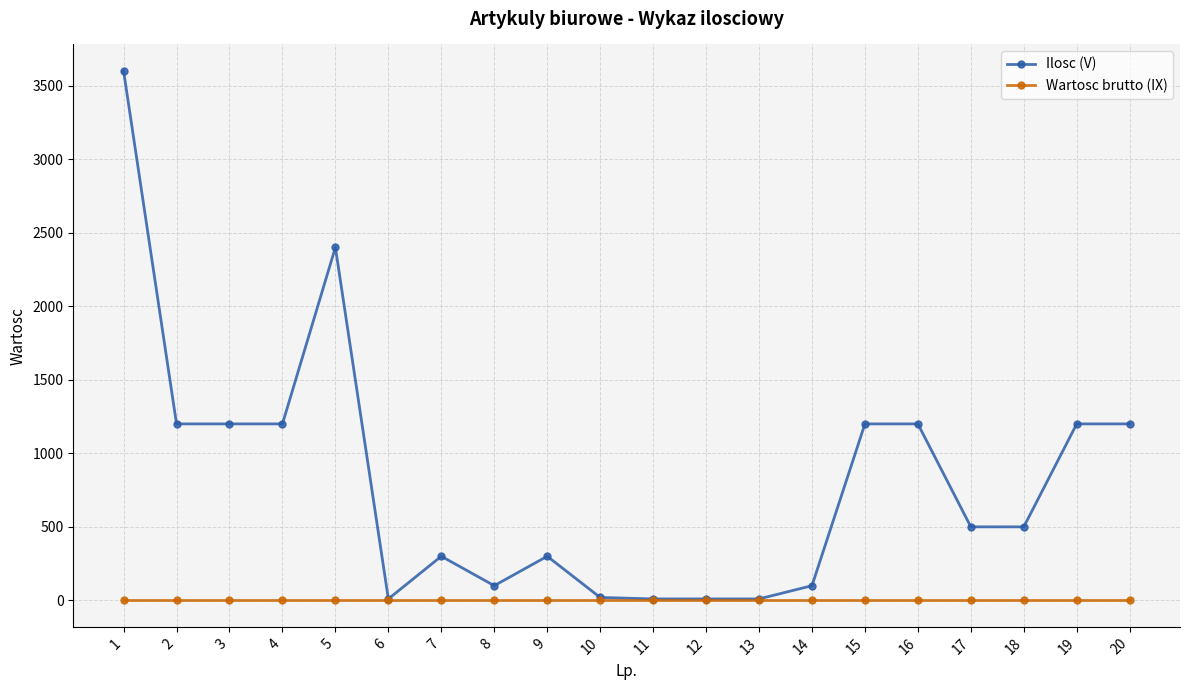

Which series changed the most between 6 and 17?

Ilosc (V)